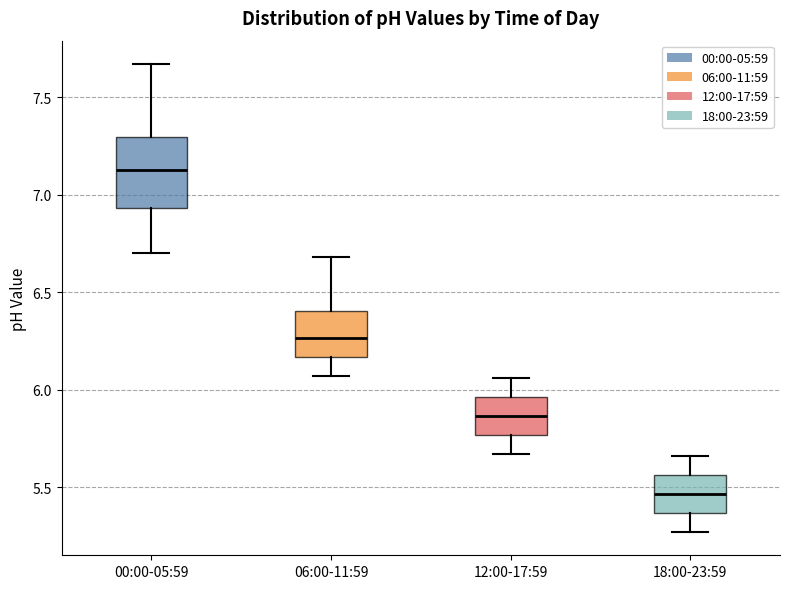

Reading left to right, transcribe this box plot: for each box, give where its median line is, the range the box spans, and where its two whiskers end, as read against the y-axis. The values are not printed on the chart, so give them approximately, as read against the axis.

00:00-05:59: median 7.15, box 6.95 to 7.30, whiskers 6.70 to 7.65
06:00-11:59: median 6.25, box 6.15 to 6.40, whiskers 6.05 to 6.70
12:00-17:59: median 5.85, box 5.75 to 5.95, whiskers 5.65 to 6.05
18:00-23:59: median 5.45, box 5.35 to 5.55, whiskers 5.25 to 5.65